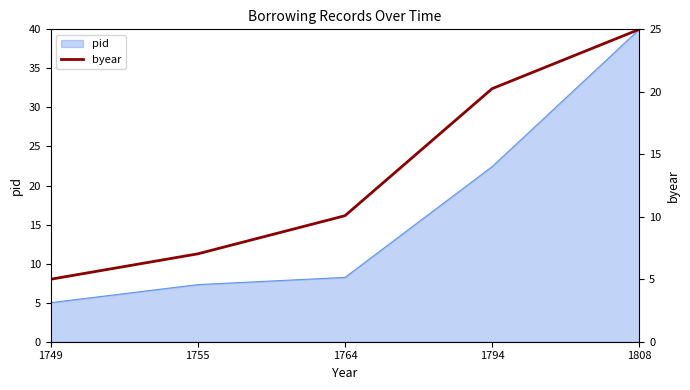

List the labels in order of pid value, smallest first.

1749, 1755, 1764, 1794, 1808